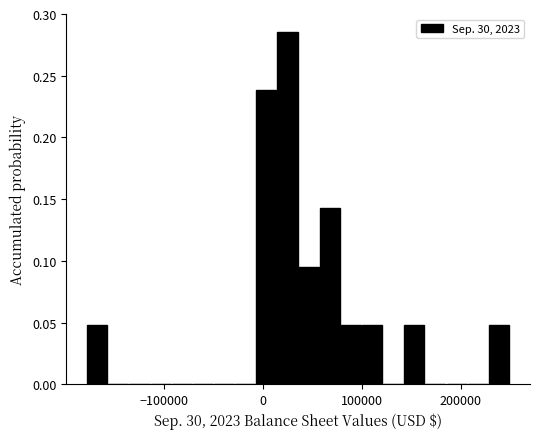

Around what value on the x-axis is the tallest bar? Give the approximate position of its centre, as read against the axis.

20000